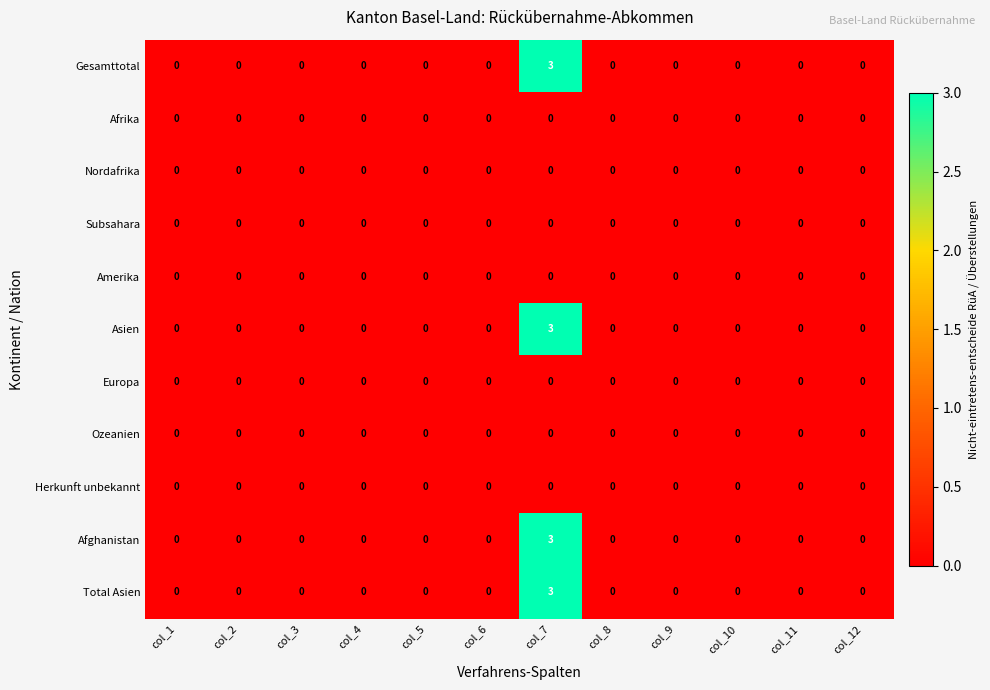

Which category has the highest value in the Gesamttotal series?

col_7